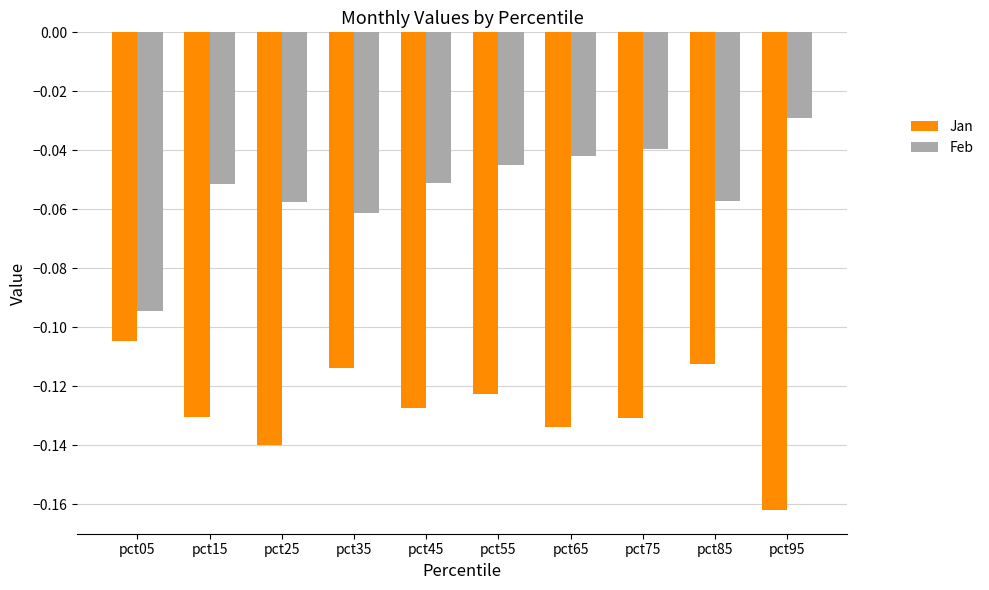

How many distinct data groups are displayed?

2